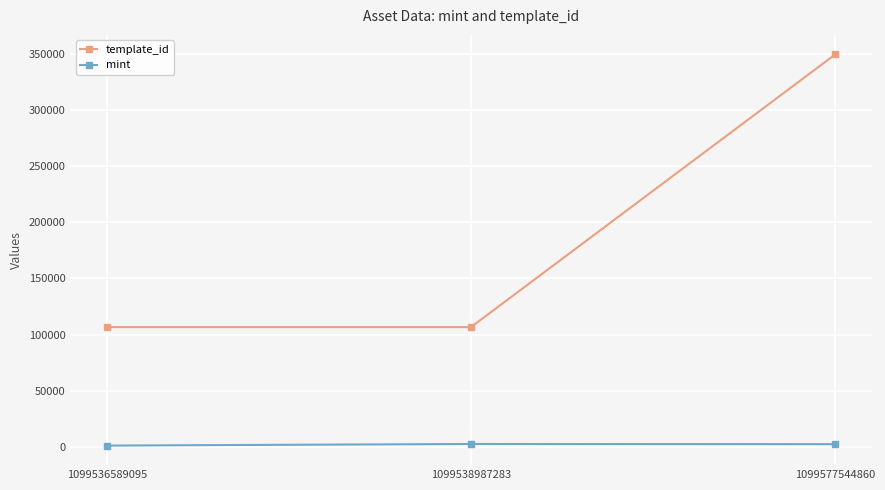

What is the value of the template_id point at the 2nd from the left?

106640